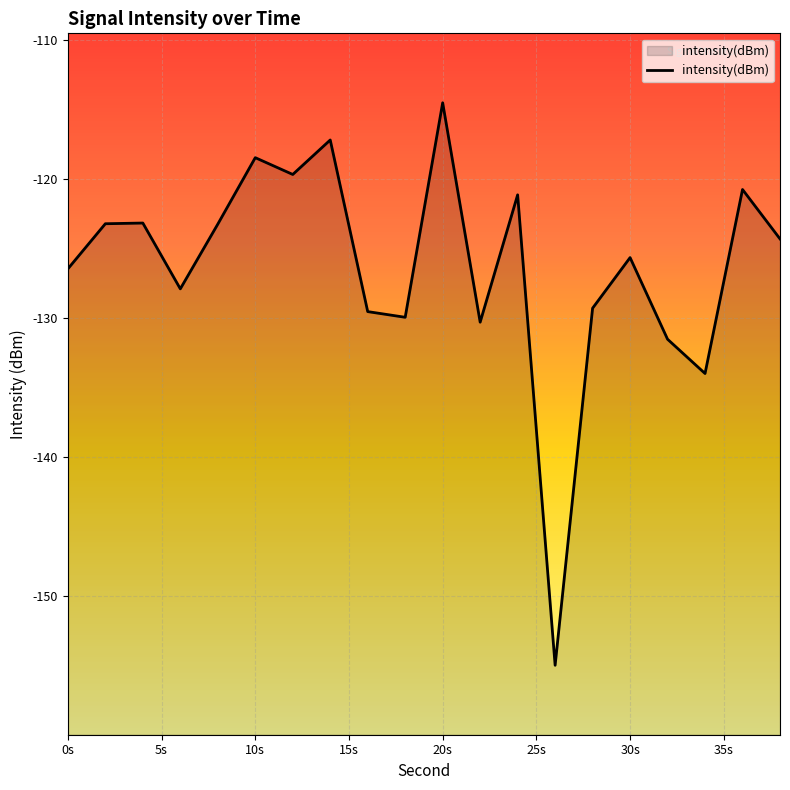

What is the difference between the maximum and minimum values?

40.5